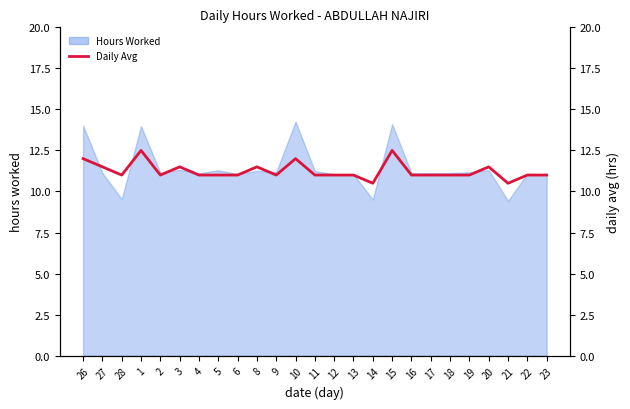

Which has a higher value, 3 or 2?

3